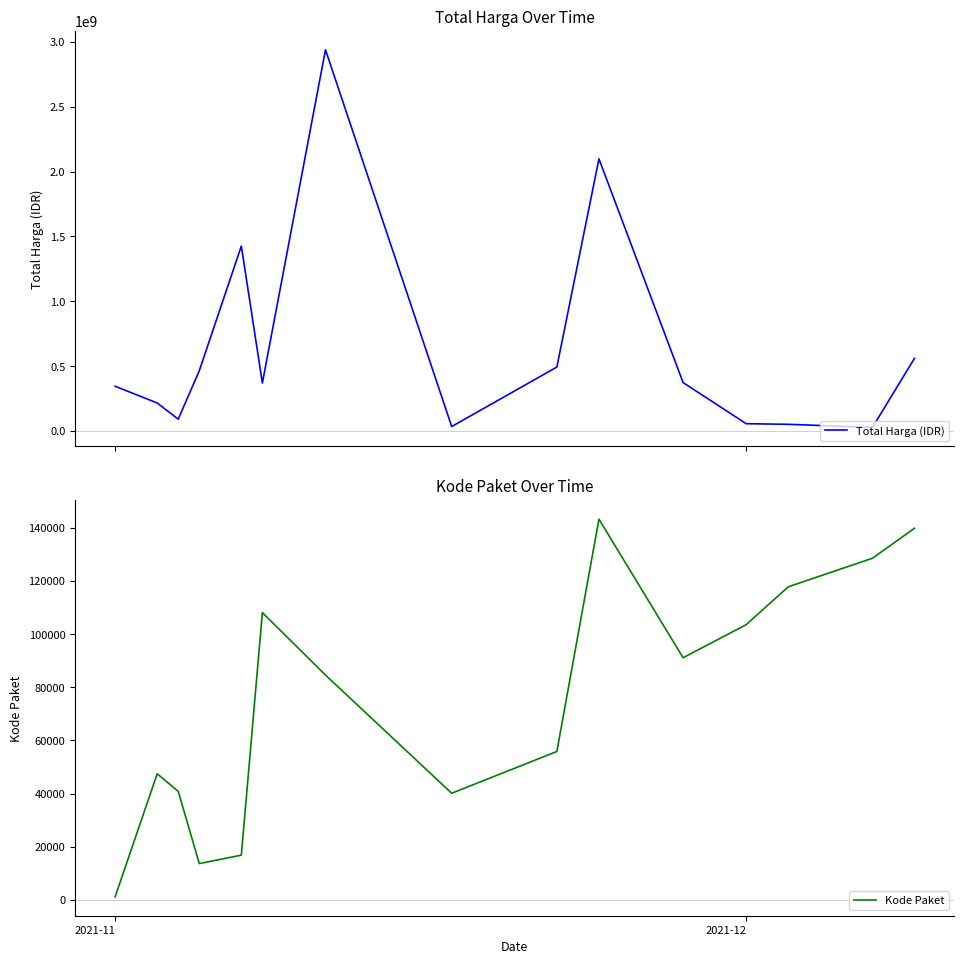

What is the maximum value for Kode Paket?

143226